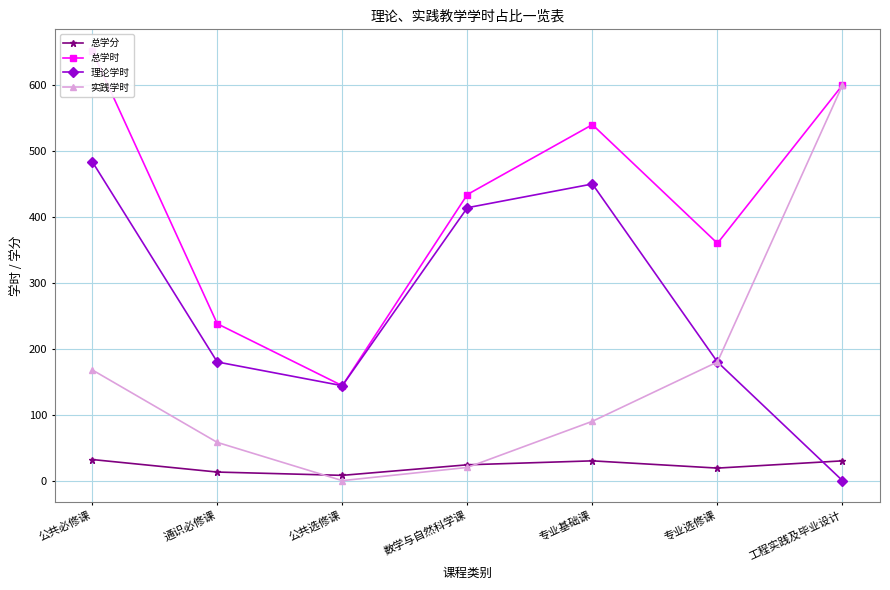

At which category is the sum across all series the highest?

公共必修课